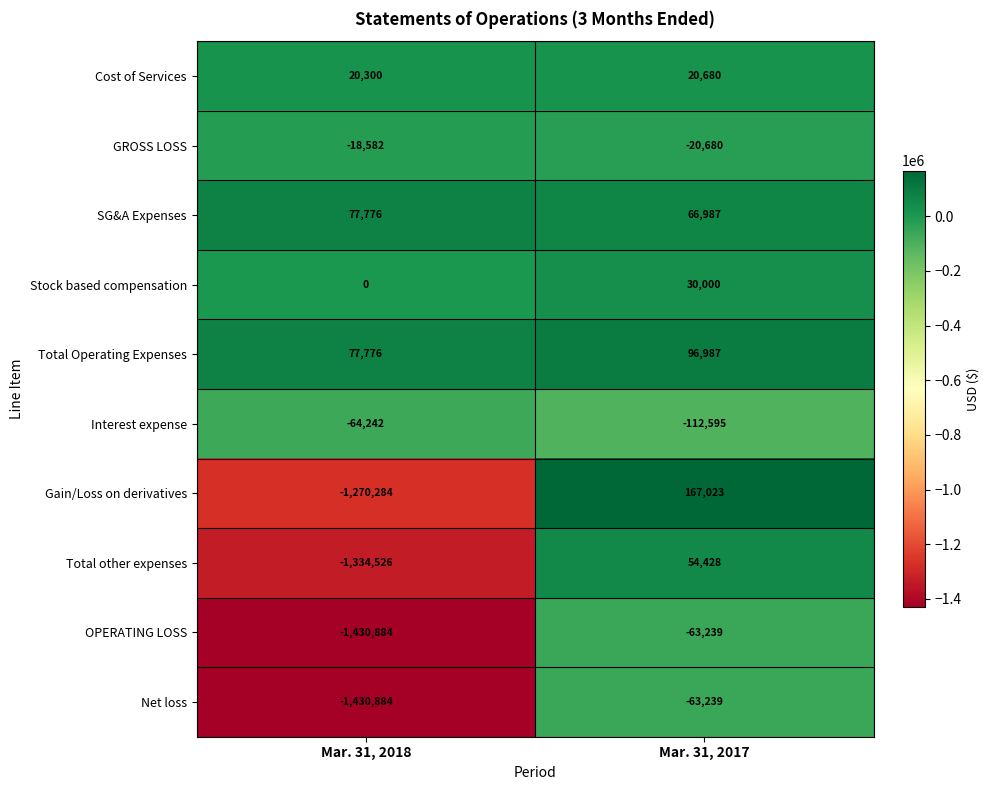

Reading right to left, list all the values displayed in this chart.

Cost of Services: 20680	20300
GROSS LOSS: -20680	-18582
SG&A Expenses: 66987	77776
Stock based compensation: 30000	0
Total Operating Expenses: 96987	77776
Interest expense: -112595	-64242
Gain/Loss on derivatives: 167023	-1270284
Total other expenses: 54428	-1334526
OPERATING LOSS: -63239	-1430884
Net loss: -63239	-1430884